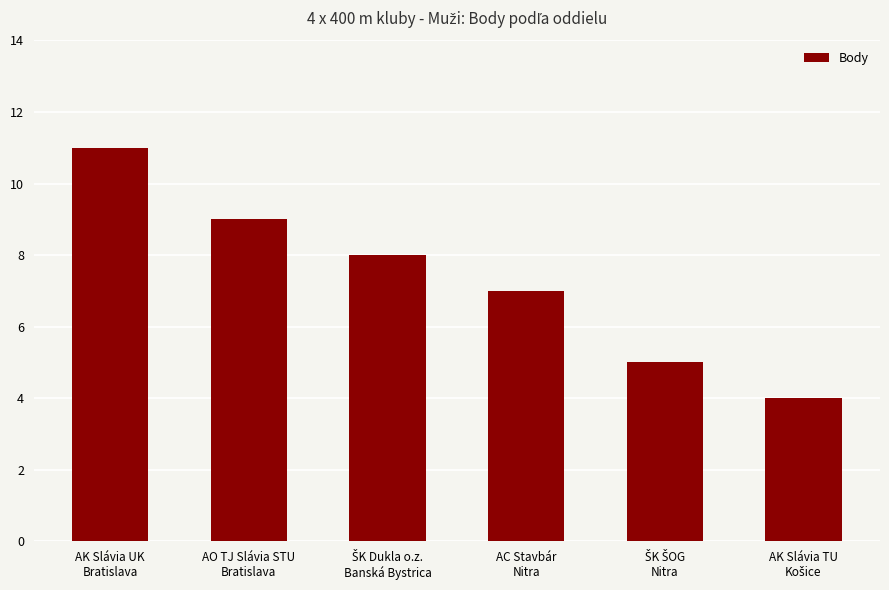

Reading right to left, list all the values displayed in this chart.

4	5	7	8	9	11